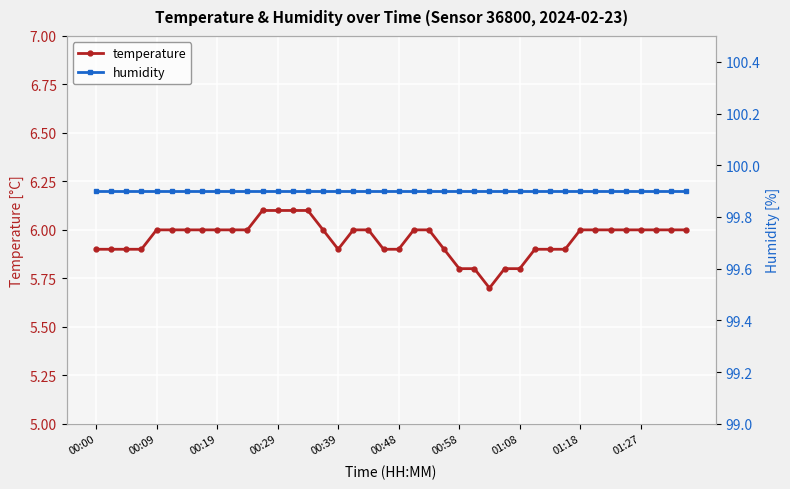

What is the highest value of the temperature series?

6.1